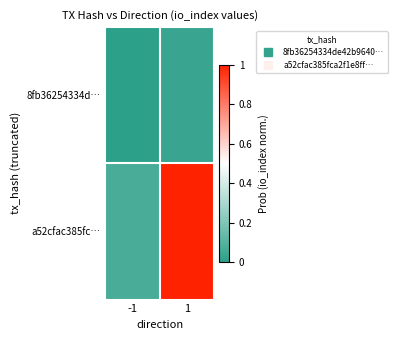

Rank the series at 1 from highest to lowest value.

a52cfac385fc…, 8fb36254334d…